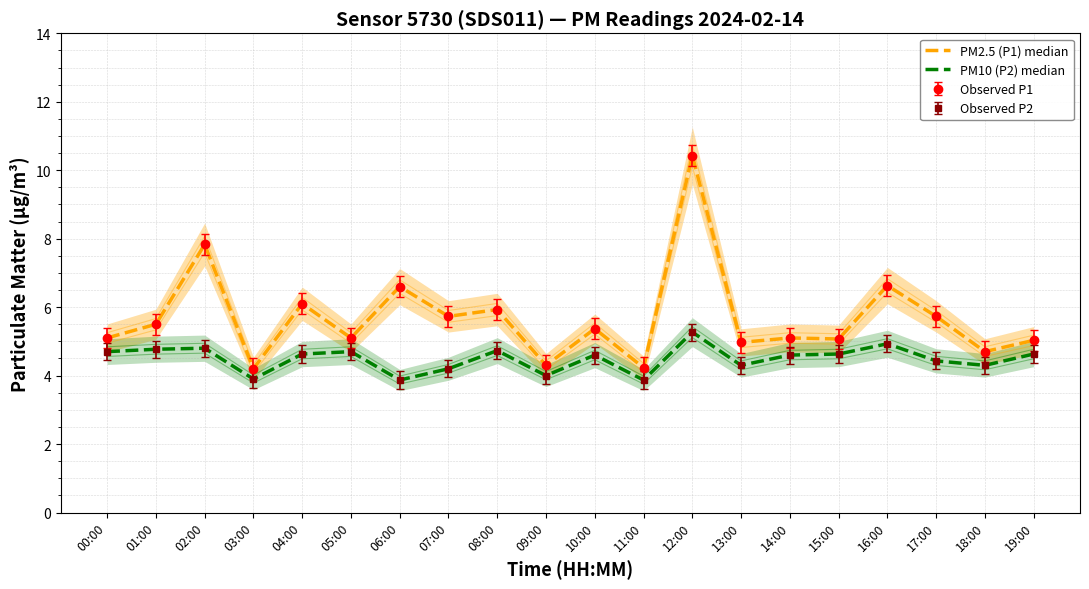

True or false: PM10 (P2) median and PM2.5 (P1) median cross at least once.

False